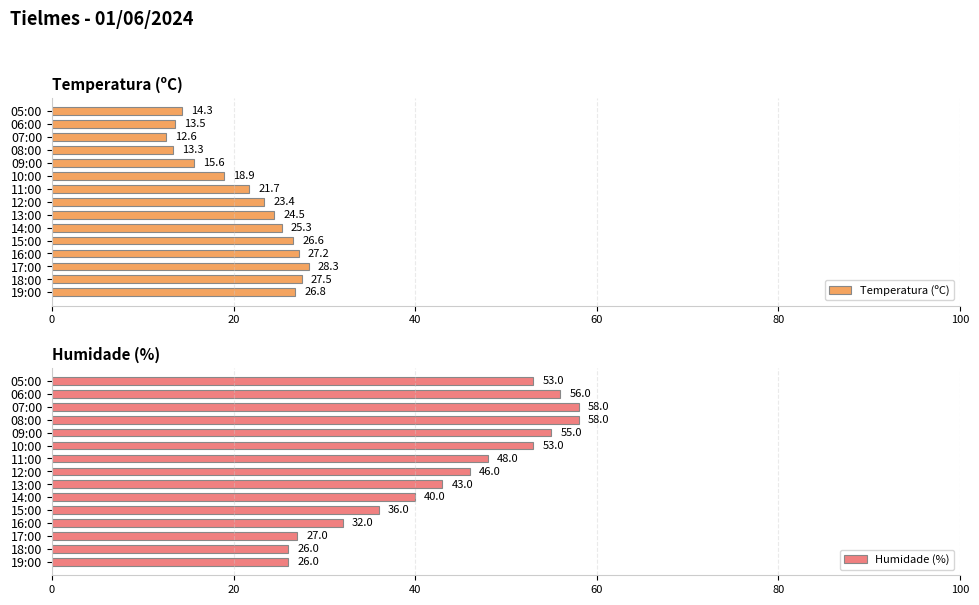

What is the difference between the Temperatura (ºC) values at 19:00 and 09:00?

11.2